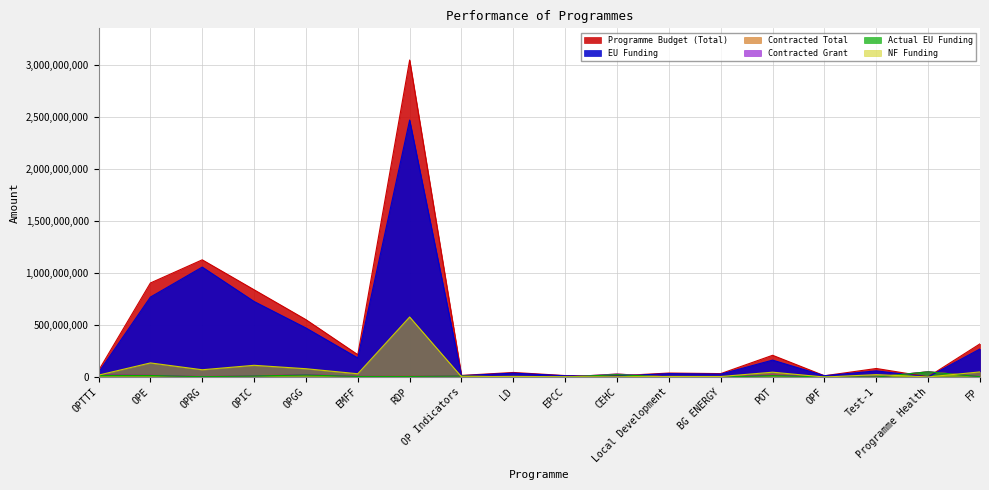

In Contracted Total, how many points are higher than both neighbors (excluding endpoints)?

5